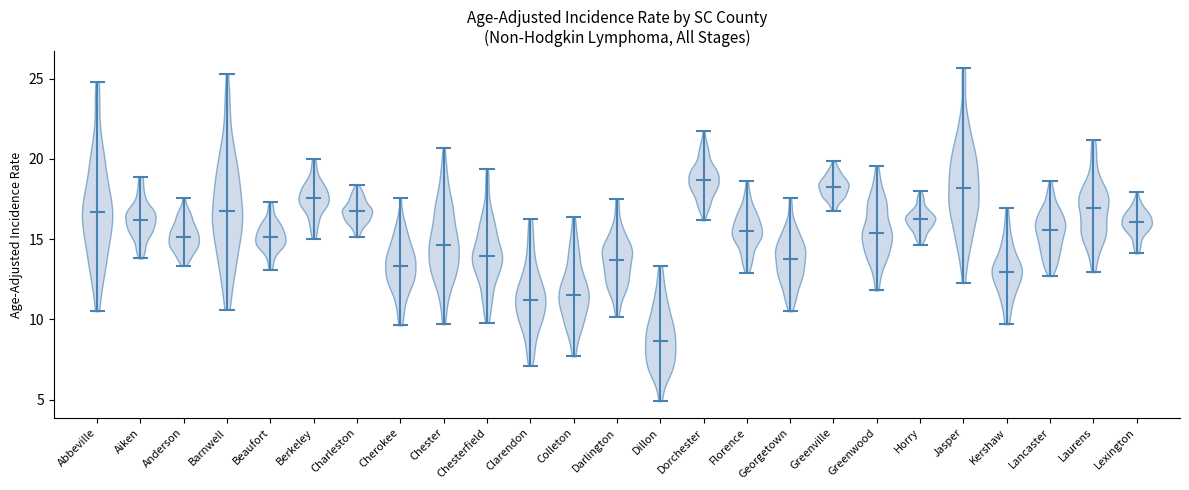

Reading left to right, read every violin against the y-axis: where its median line is, and the lowest and highest points it reaches. The values are not printed on the chart, so give them approximately, as read against the axis.

Abbeville: median line 16.5, lowest point 10.5, highest point 25.0
Aiken: median line 16.0, lowest point 14.0, highest point 19.0
Anderson: median line 15.0, lowest point 13.5, highest point 17.5
Barnwell: median line 16.5, lowest point 10.5, highest point 25.5
Beaufort: median line 15.0, lowest point 13.0, highest point 17.5
Berkeley: median line 17.5, lowest point 15.0, highest point 20.0
Charleston: median line 16.5, lowest point 15.0, highest point 18.5
Cherokee: median line 13.5, lowest point 9.5, highest point 17.5
Chester: median line 14.5, lowest point 9.5, highest point 20.5
Chesterfield: median line 14.0, lowest point 10.0, highest point 19.5
Clarendon: median line 11.0, lowest point 7.0, highest point 16.5
Colleton: median line 11.5, lowest point 7.5, highest point 16.5
Darlington: median line 13.5, lowest point 10.0, highest point 17.5
Dillon: median line 8.5, lowest point 5.0, highest point 13.5
Dorchester: median line 18.5, lowest point 16.0, highest point 21.5
Florence: median line 15.5, lowest point 13.0, highest point 18.5
Georgetown: median line 13.5, lowest point 10.5, highest point 17.5
Greenville: median line 18.5, lowest point 17.0, highest point 20.0
Greenwood: median line 15.5, lowest point 12.0, highest point 19.5
Horry: median line 16.0, lowest point 14.5, highest point 18.0
Jasper: median line 18.0, lowest point 12.5, highest point 25.5
Kershaw: median line 13.0, lowest point 9.5, highest point 17.0
Lancaster: median line 15.5, lowest point 12.5, highest point 18.5
Laurens: median line 17.0, lowest point 13.0, highest point 21.0
Lexington: median line 16.0, lowest point 14.0, highest point 18.0